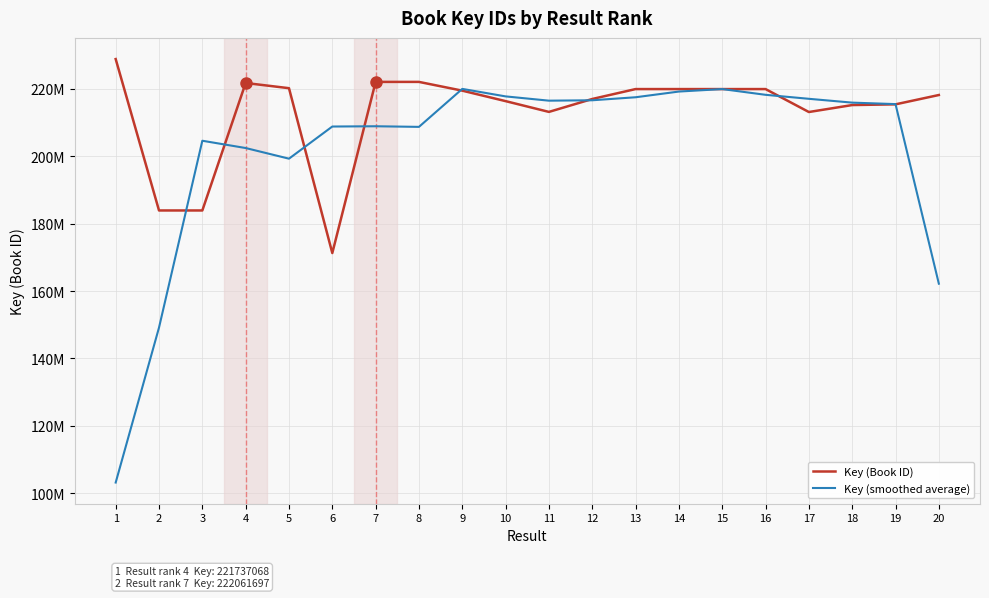

True or false: Key (Book ID) has a value of 276514387.5 at 3.

False